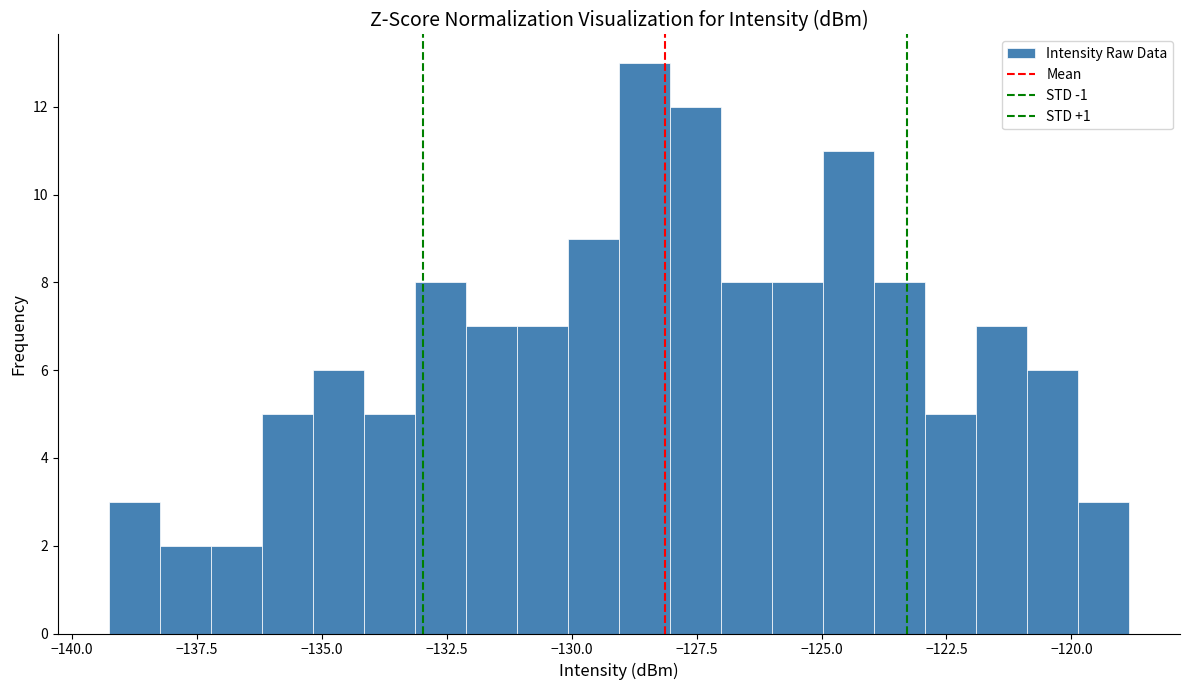

Read against the x-axis, roughly where is the centre of the tallest bar?

-128.5